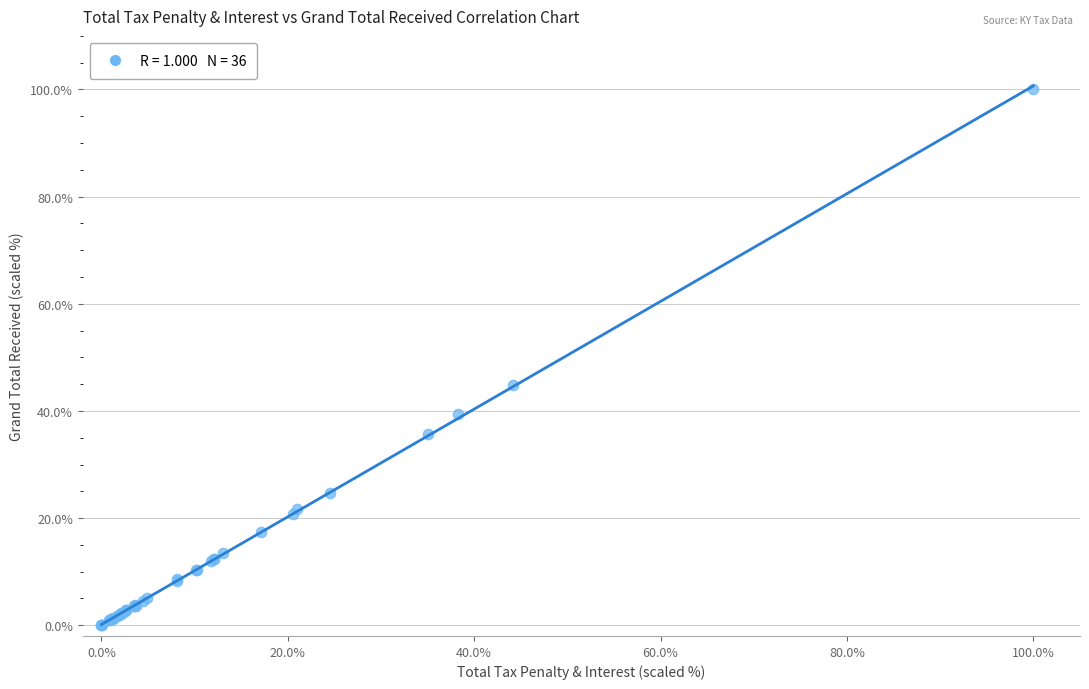

What Y value in the scatter plot is closest to 50?

44.9